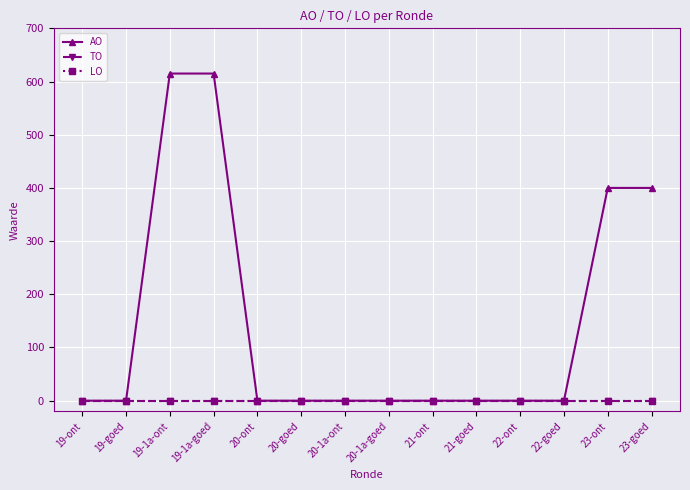

Rank the categories by TO value from lowest to highest.

19-ont, 19-goed, 19-1a-ont, 19-1a-goed, 20-ont, 20-goed, 20-1a-ont, 20-1a-goed, 21-ont, 21-goed, 22-ont, 22-goed, 23-ont, 23-goed